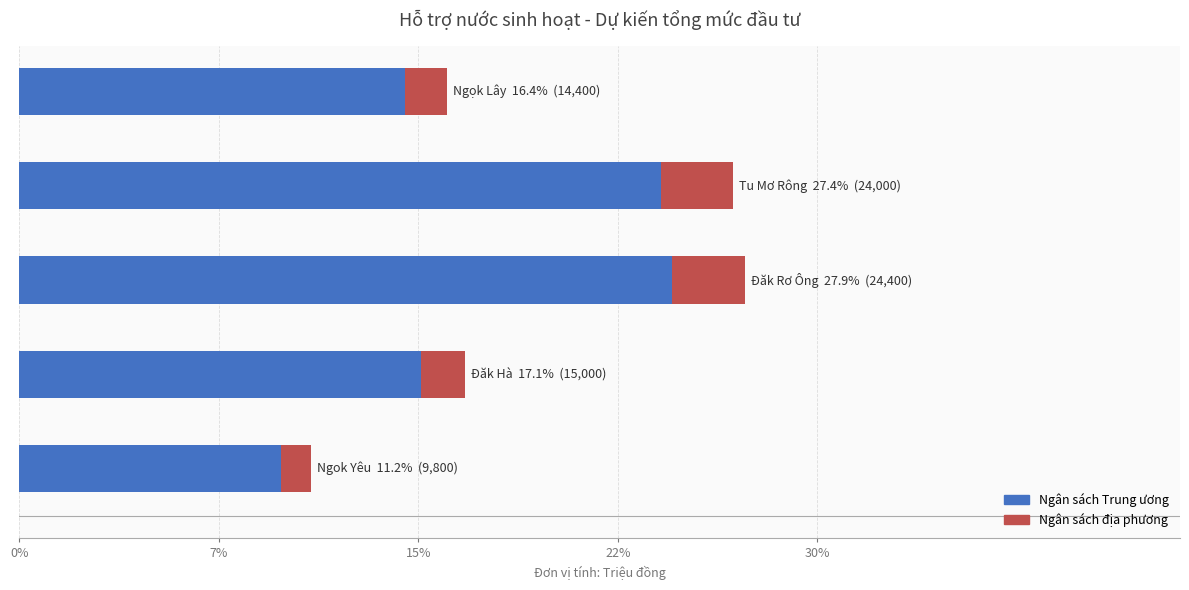

What are all the series names shown in the legend?

Ngân sách Trung ương, Ngân sách địa phương